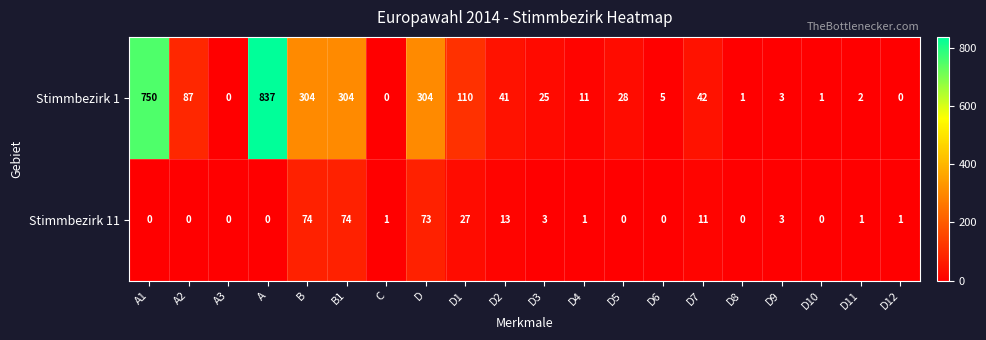

Which series has the largest total across all categories?

Stimmbezirk 1